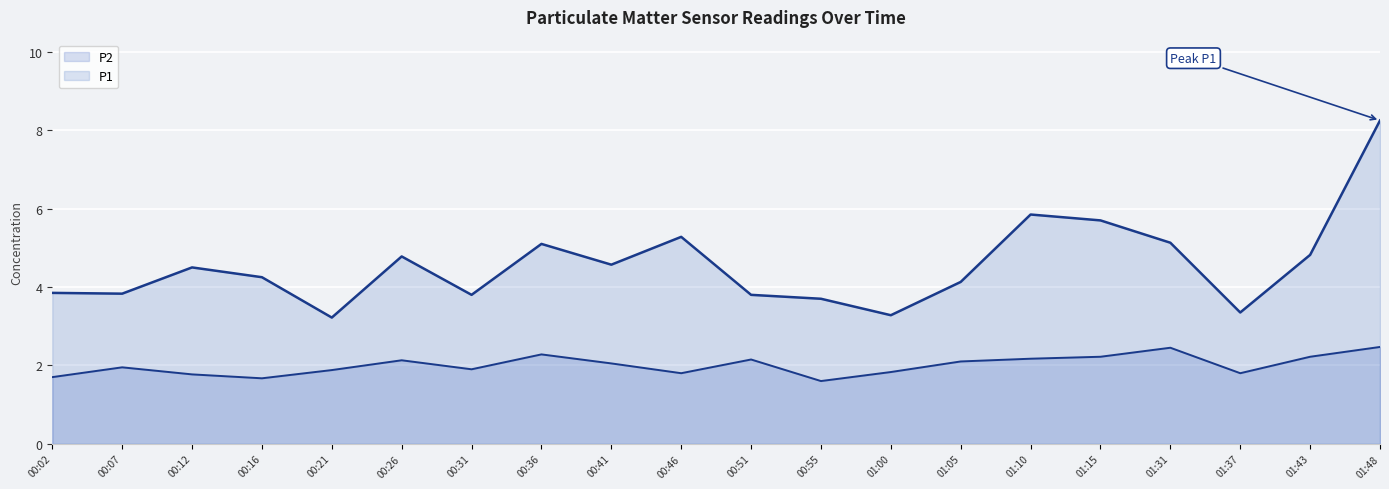

What is the sum of the P2 values at 01:43 and 00:12?

4.0